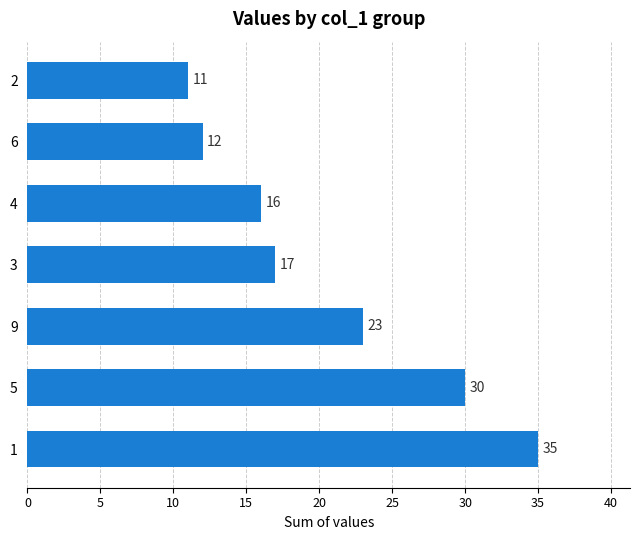

The chart shows a value of 30 at 5. True or false?

True